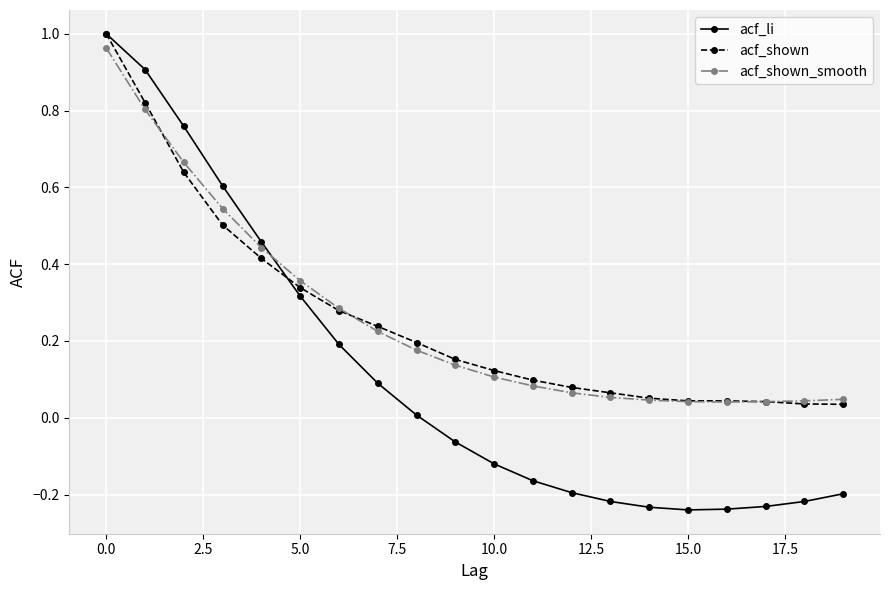

Which series has the largest range (max minus min)?

acf_li